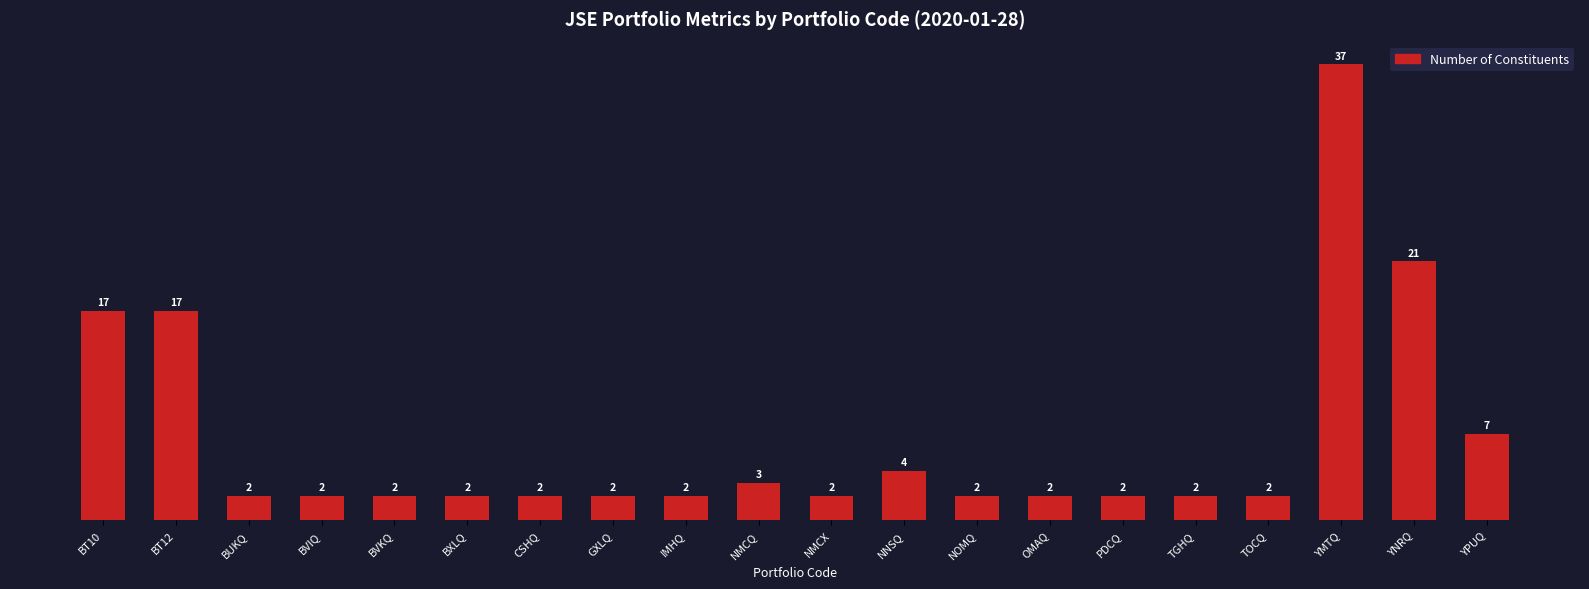

What position from the right is NMCQ?

11